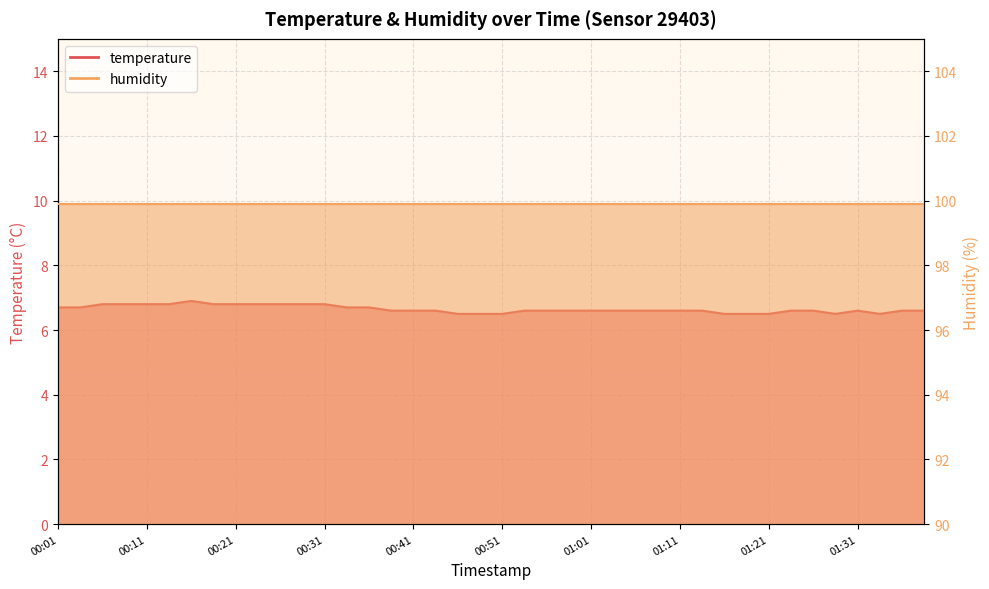

What is the label of the 6th point from the right?

01:26